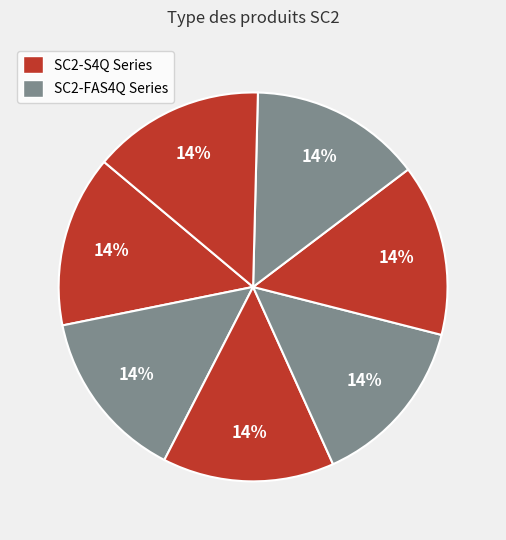

How many slices are in this pie chart?

7